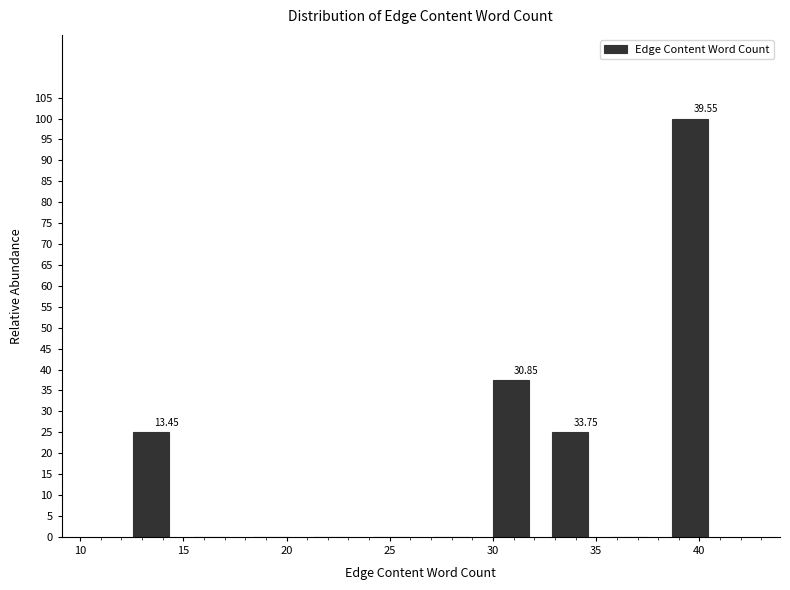

Over which range of the x-axis is the bar tallest?

38.1 to 41.0